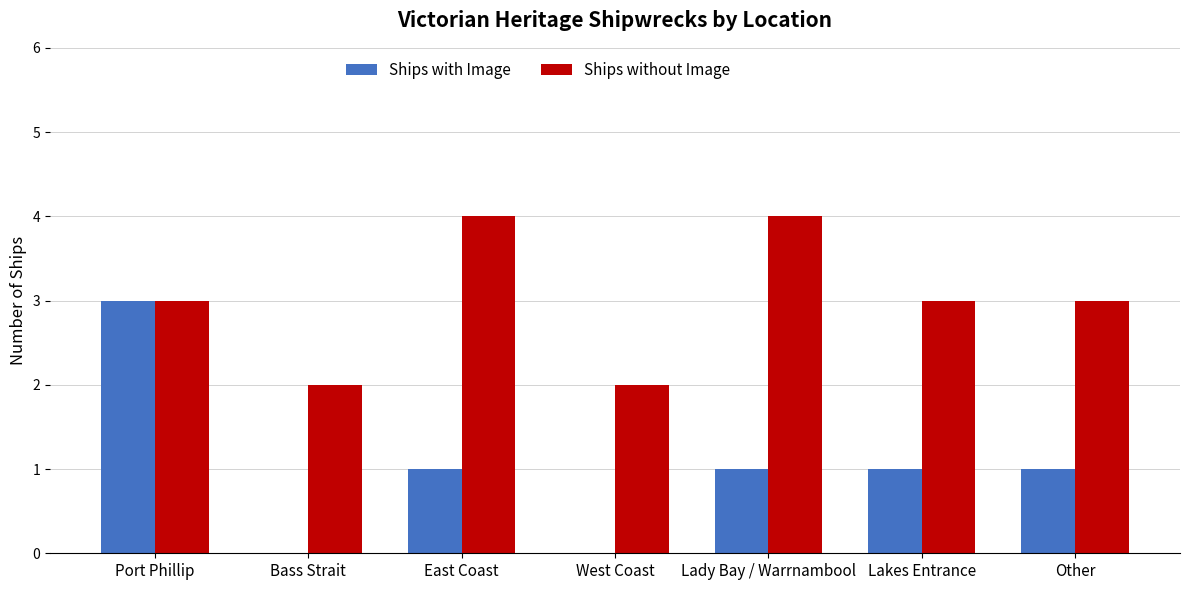

What is the sum of the Ships without Image values at Bass Strait and Other?

5